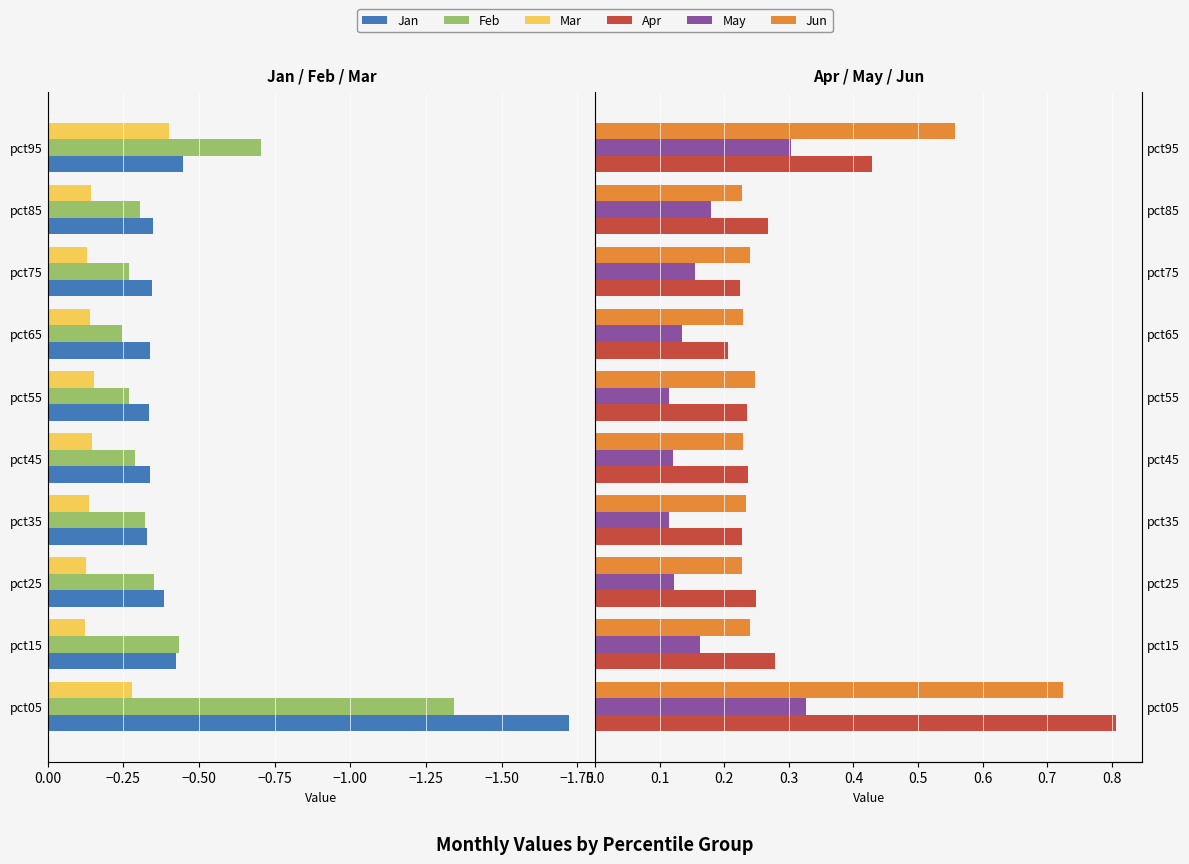

How many bars are there in each group?

6